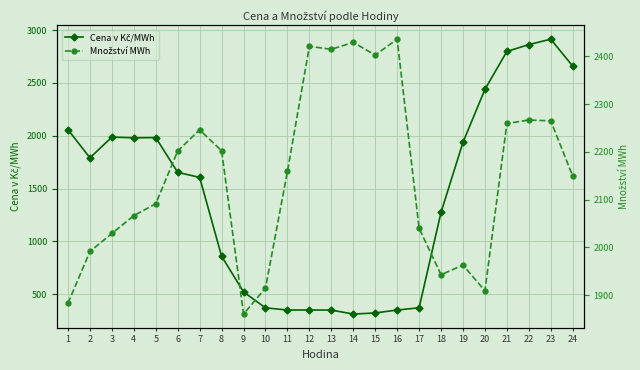

What is the difference between the Množství MWh values at 8 and 7?

43.8